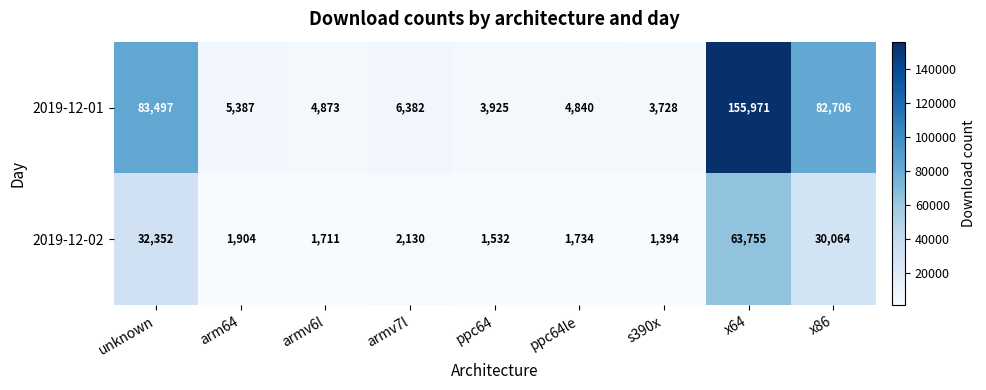

The value of 2019-12-02 at s390x is 871. True or false?

False